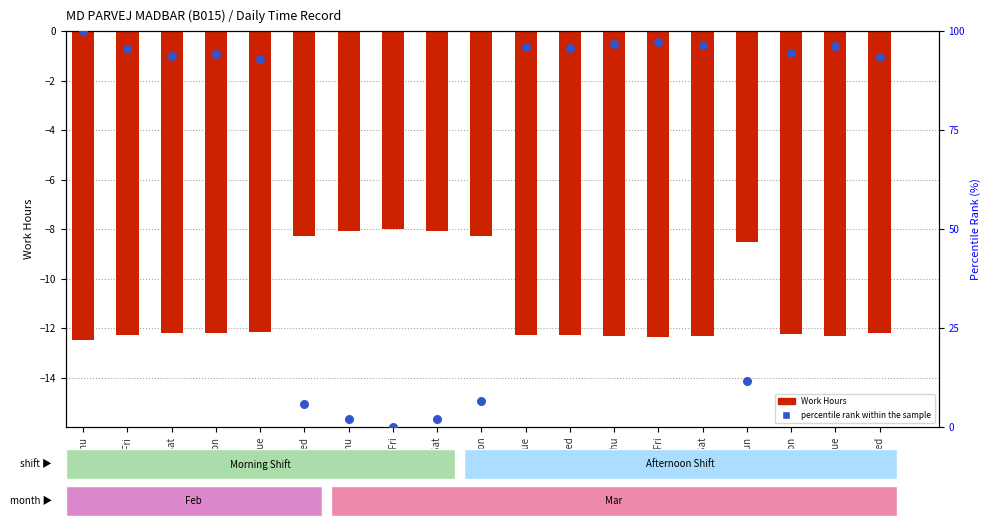

Which series contains the lowest Y value?

Work Hours (negated)